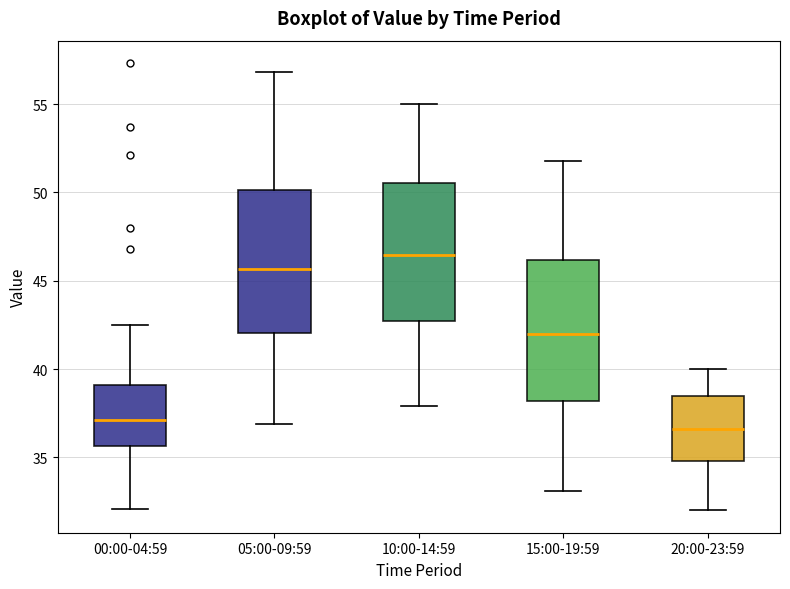

Where does the lower whisker of the box for 00:00-04:59 end on the y-axis? The values are not printed on the chart, so give them approximately, as read against the axis.

32.0